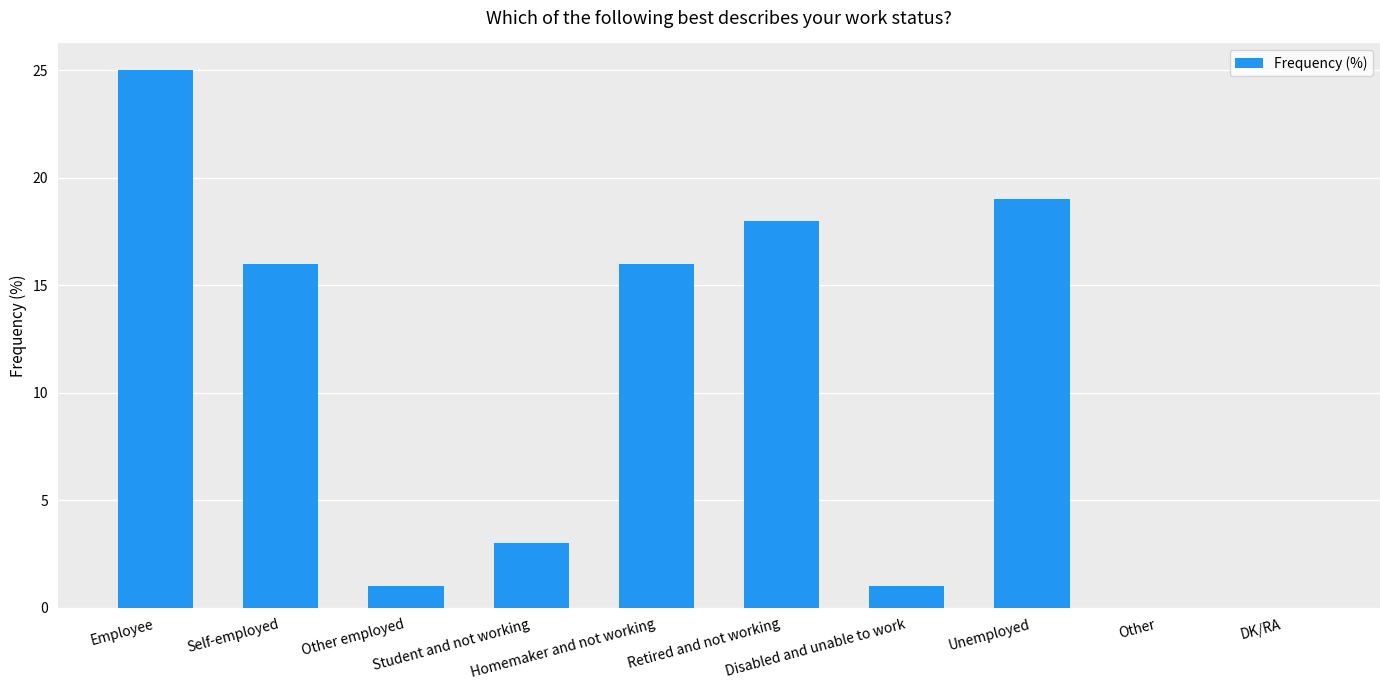

At which label does the data first exceed 16?

Employee